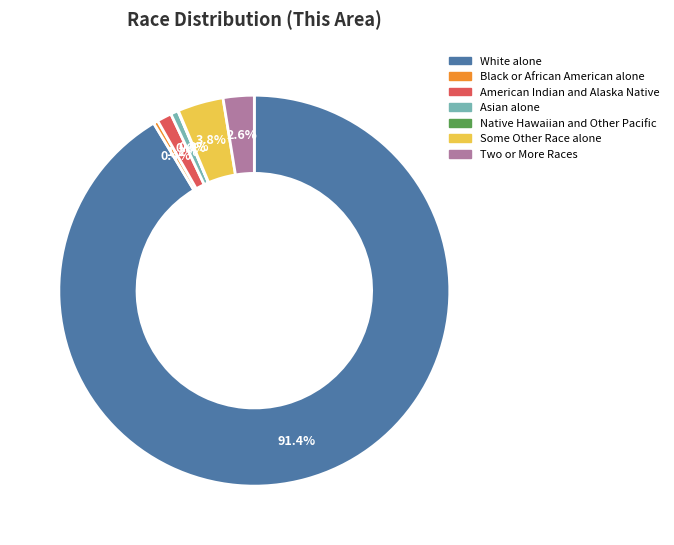

Which slice is the largest?

White alone